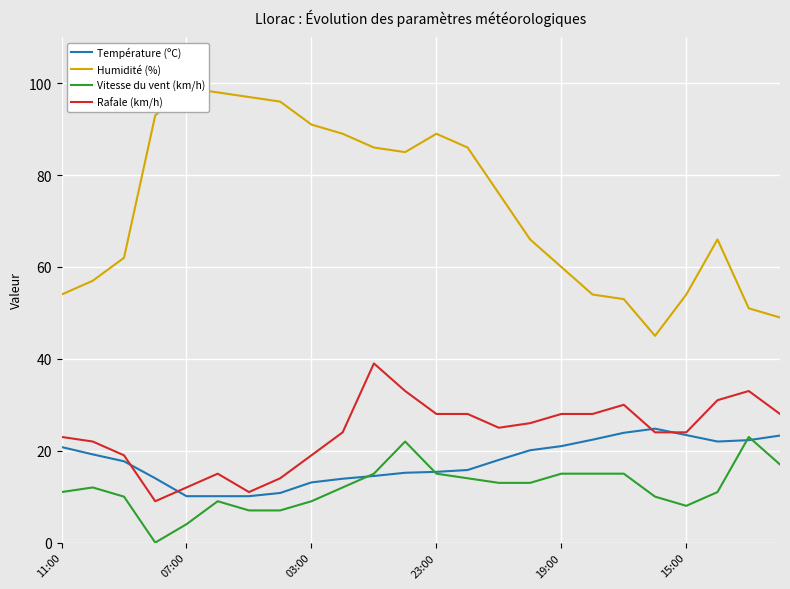

How many categories are shown in the chart?

24